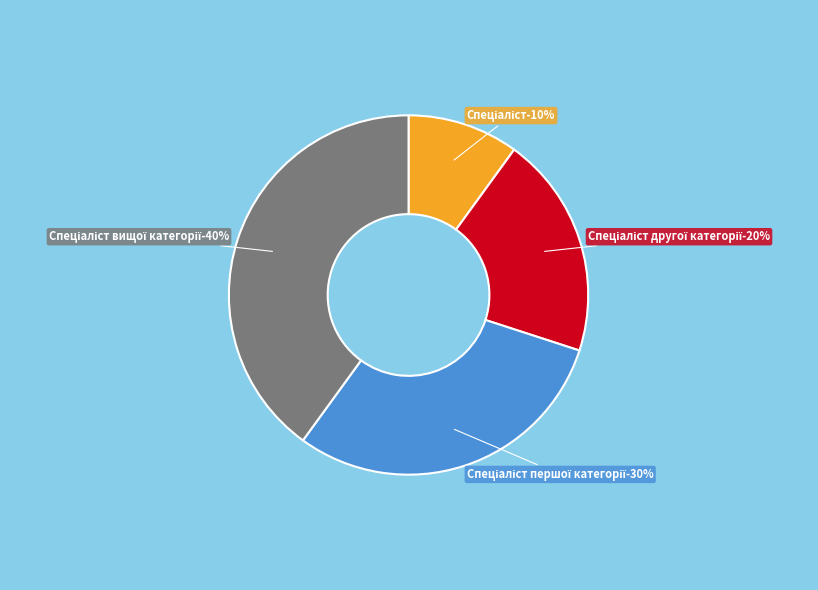

How many segments does this pie chart have?

4